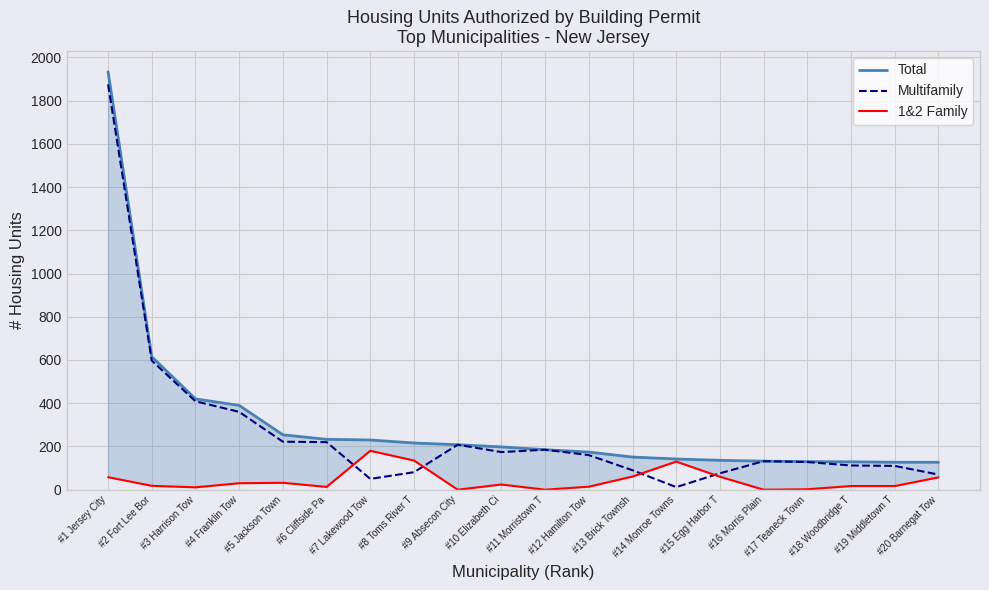

What are all the series names shown in the legend?

Total, Multifamily, 1&2 Family